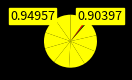

Count the number of slices in the pie.

12